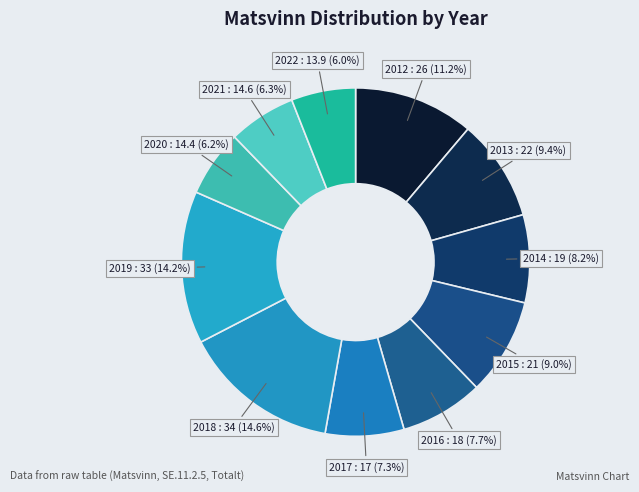

To the nearest percent, what is the average slice percentage?

9%